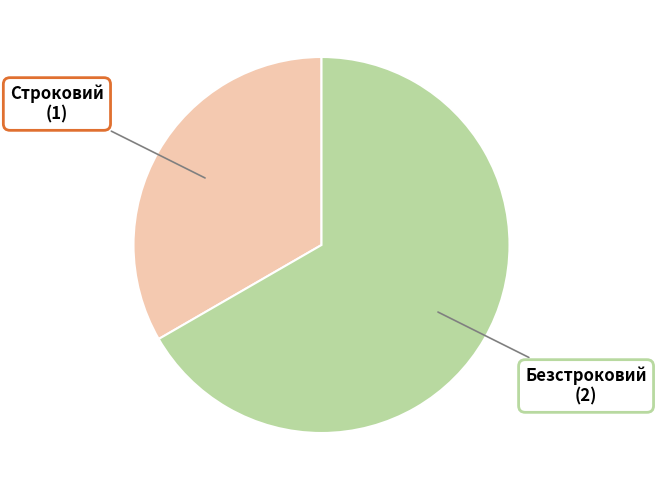

Approximately how many times larger is the value at Строковий compared to Безстроковий?

0.5